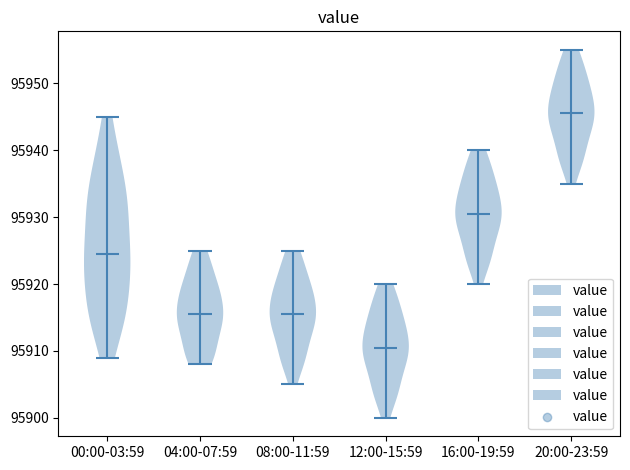

Reading left to right, read every violin against the y-axis: where its median line is, and the lowest and highest points it reaches. The values are not printed on the chart, so give them approximately, as read against the axis.

00:00-03:59: median line 95925, lowest point 95909, highest point 95945
04:00-07:59: median line 95916, lowest point 95908, highest point 95925
08:00-11:59: median line 95916, lowest point 95905, highest point 95925
12:00-15:59: median line 95911, lowest point 95900, highest point 95920
16:00-19:59: median line 95931, lowest point 95920, highest point 95940
20:00-23:59: median line 95946, lowest point 95935, highest point 95955